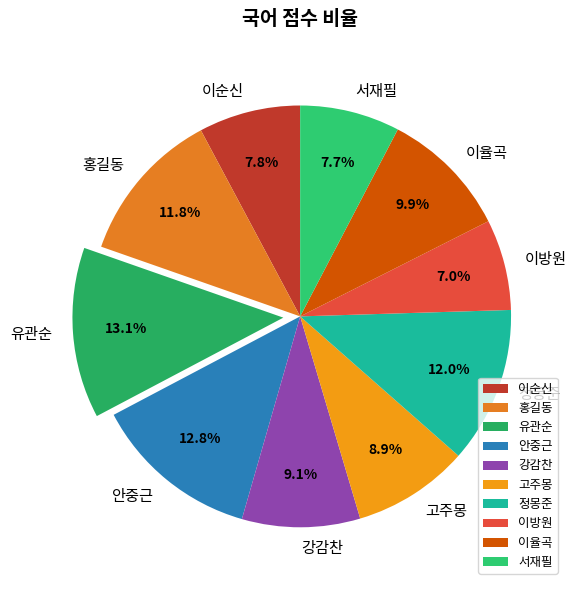

What is the smallest slice in the pie chart?

이방원